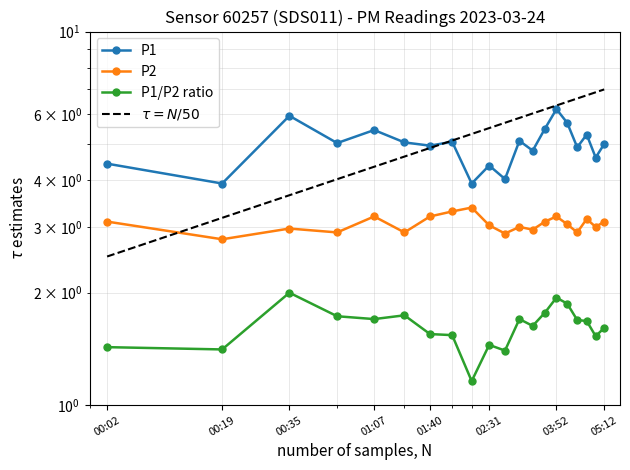

Is the value of P1/P2 ratio at 03:36 greater than the value of P1 at 04:08?

No